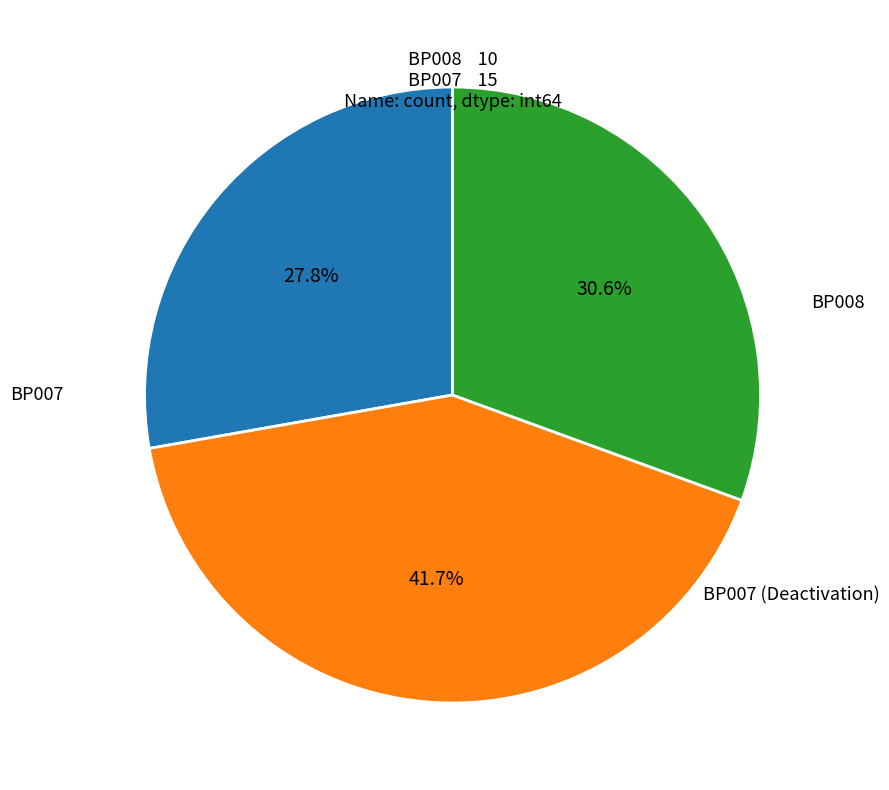

Is there any slice that represents more than half of the pie?

No